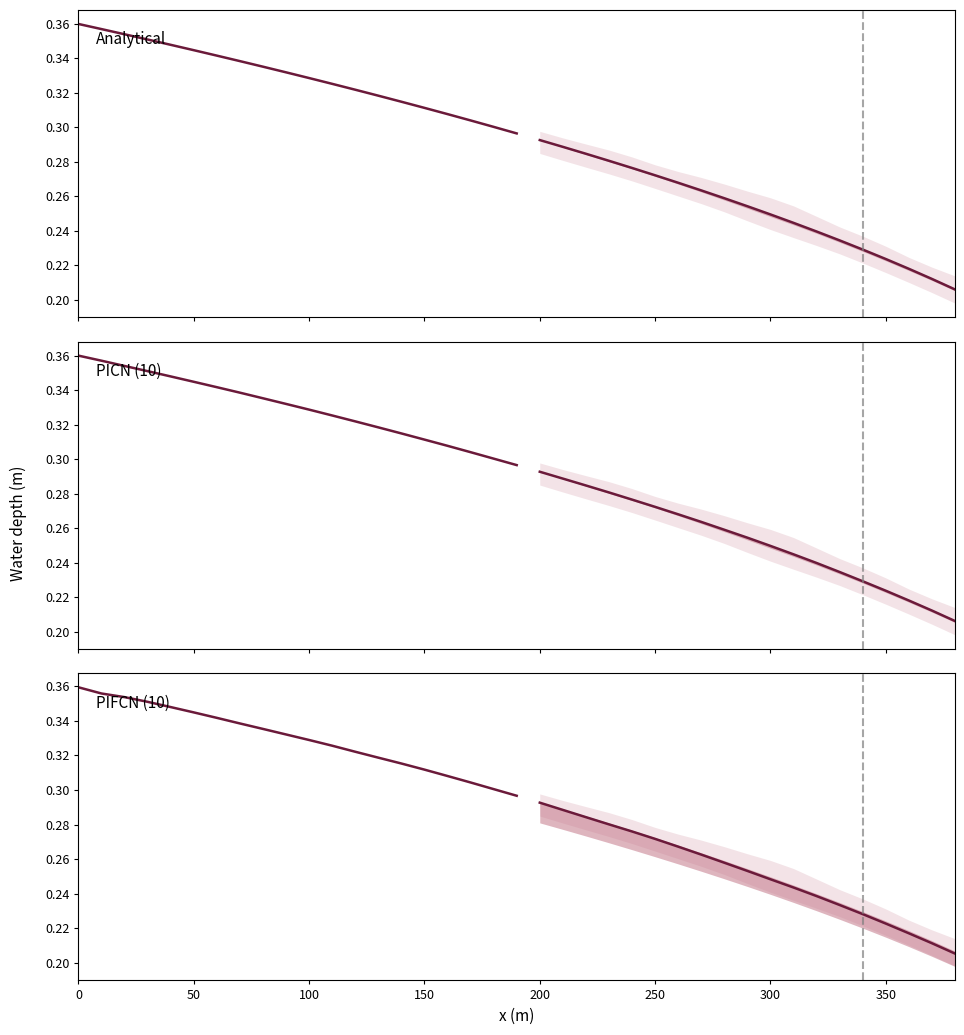

The value of Analytical at 200 is 0.6. True or false?

False